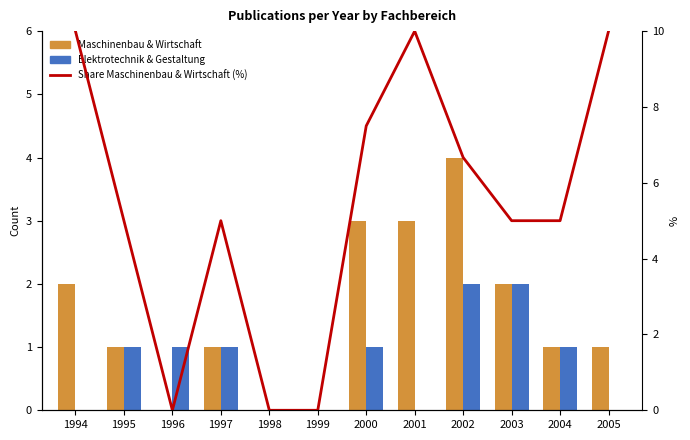

Are the bars grouped side by side (vs. stacked)?

Yes